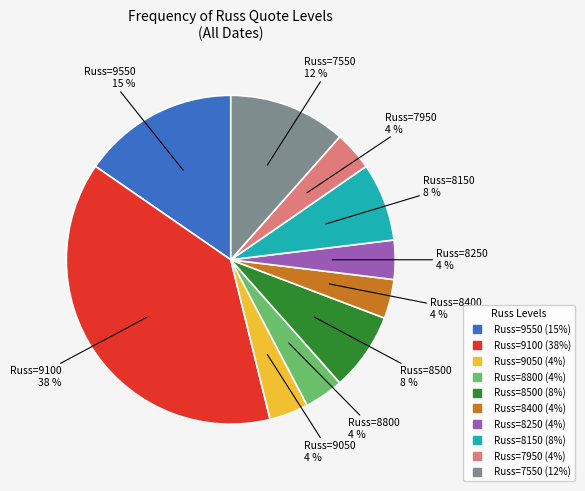

To the nearest percent, what is the average slice percentage?

10%